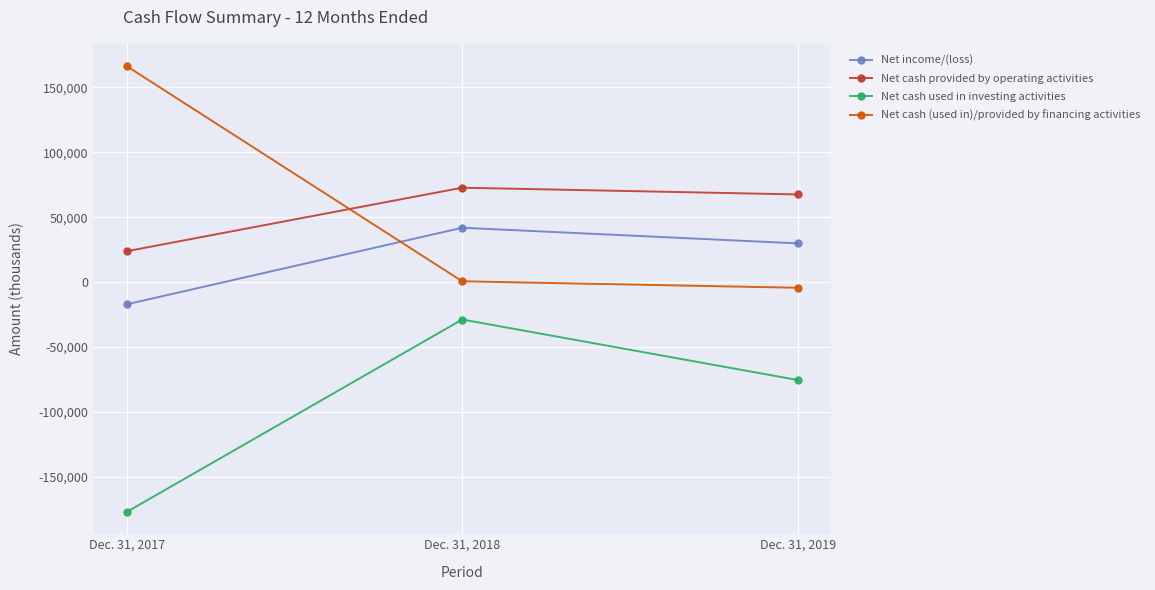

The Net cash provided by operating activities series shows 110449 at Dec. 31, 2018. True or false?

False